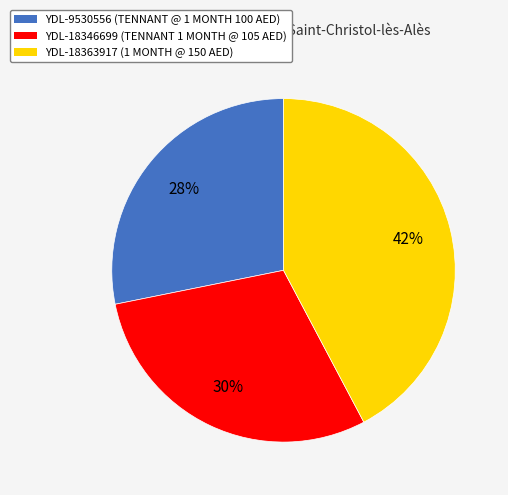

To the nearest percent, what portion does YDL-9530556 represent?

28%